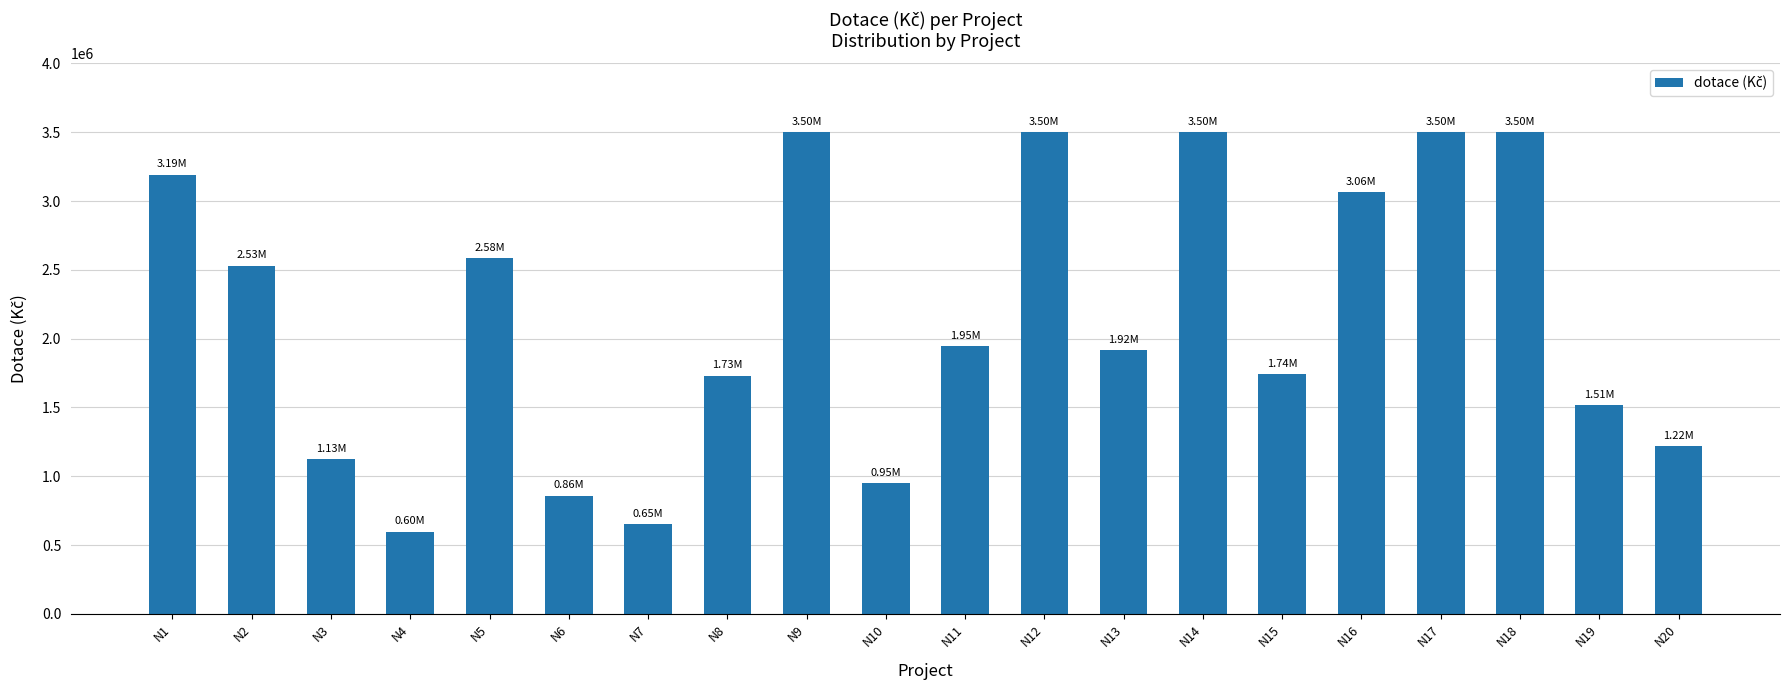

How many bars are there in total?

20